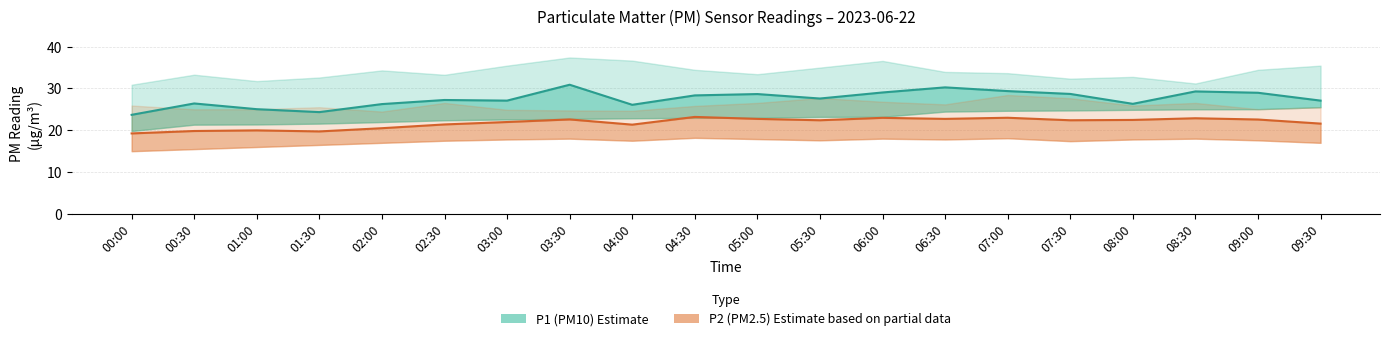

True or false: P2 (PM2.5) and P1 (PM10) intersect in this chart.

False